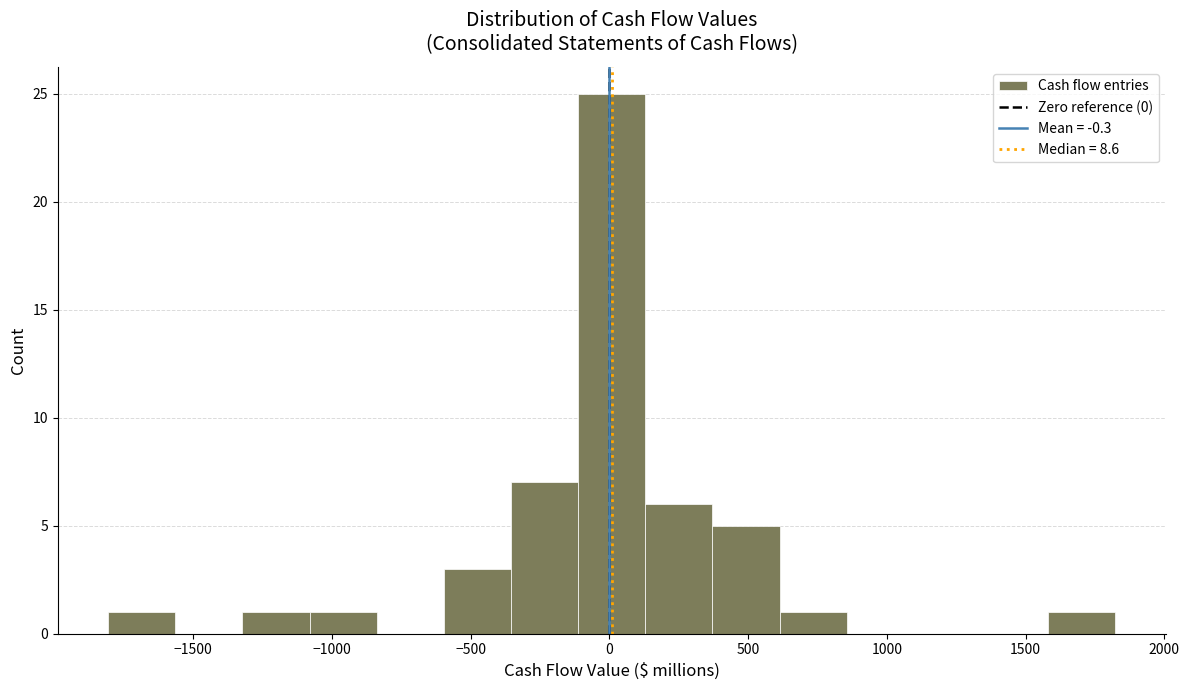

Which range on the x-axis has the tallest bar?

-100 to 150